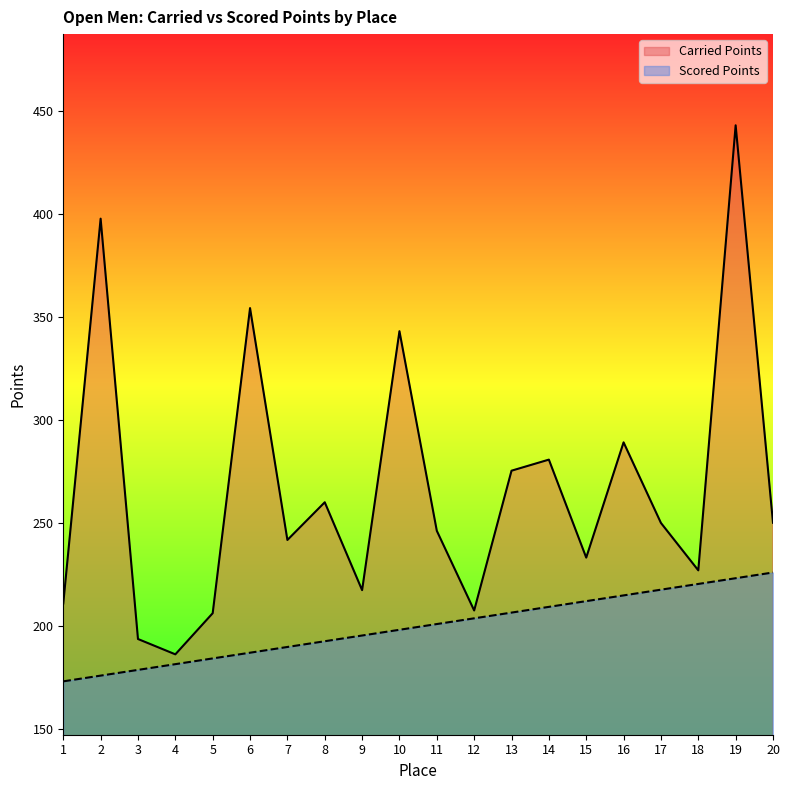

True or false: Scored Points has a value of 184.1 at 5.

True